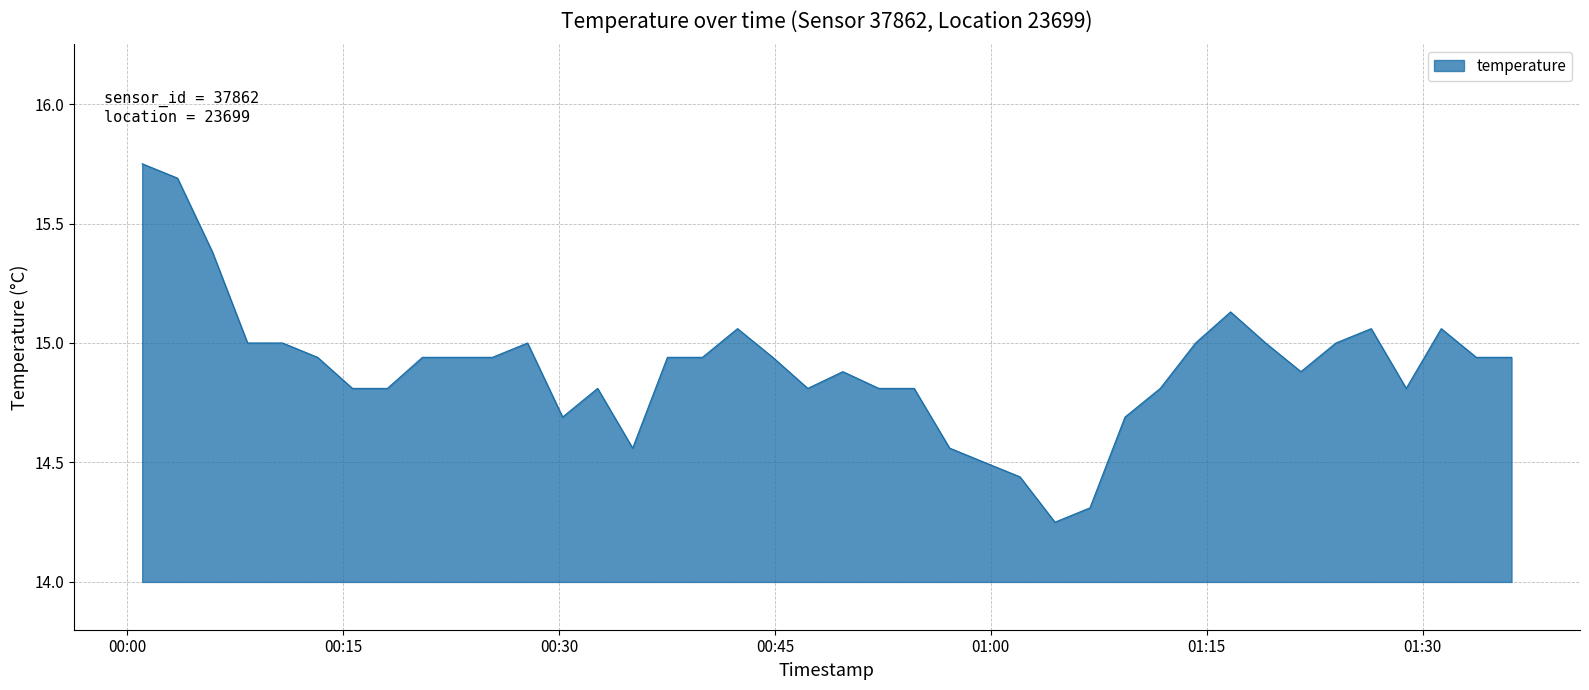

What is the difference between the maximum and minimum values?

1.5